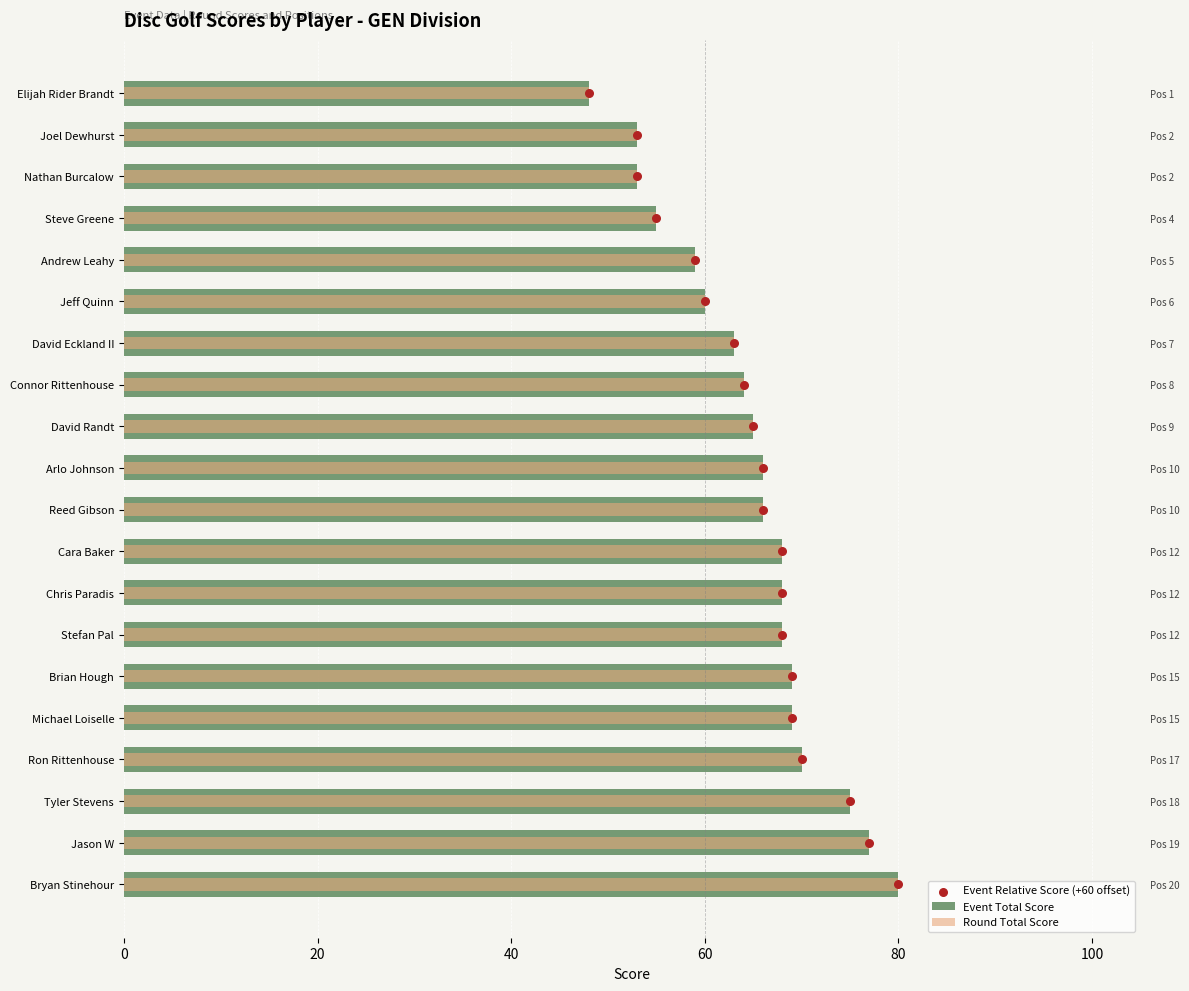

At how many categories does at least one series exceed 48?

19